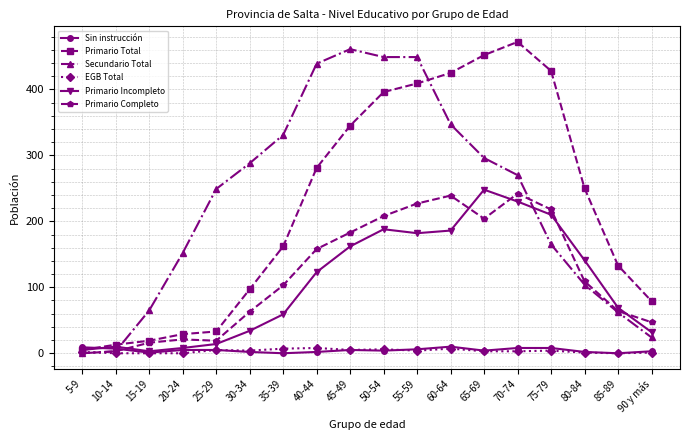

What is the greatest value displayed?

472